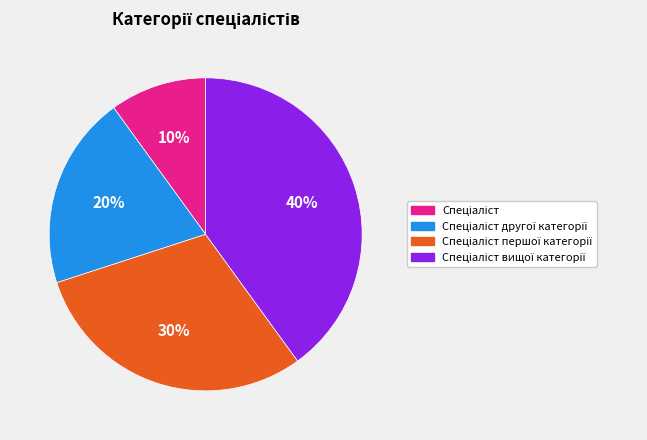

Is there any slice that represents more than half of the pie?

No